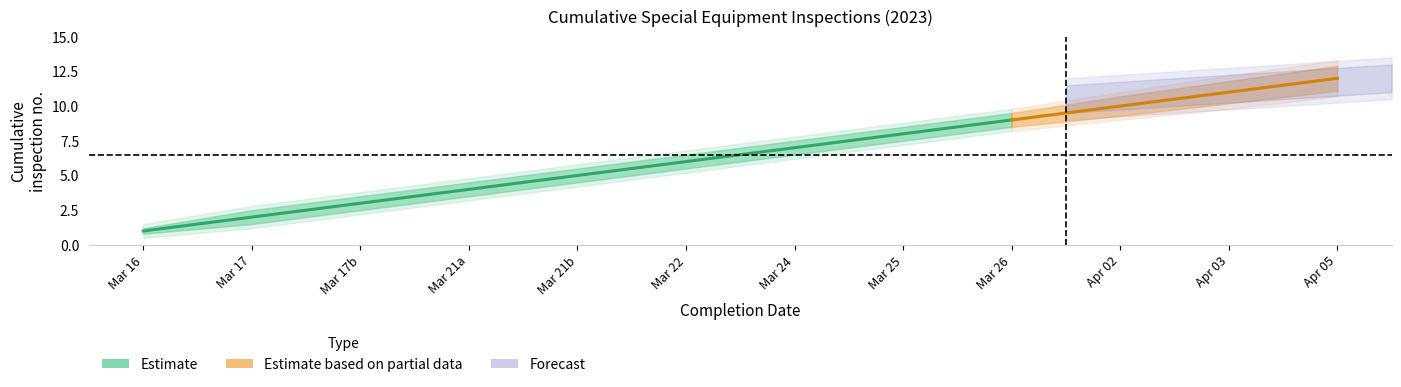

True or false: outer_lower and upper_bound cross at least once.

False